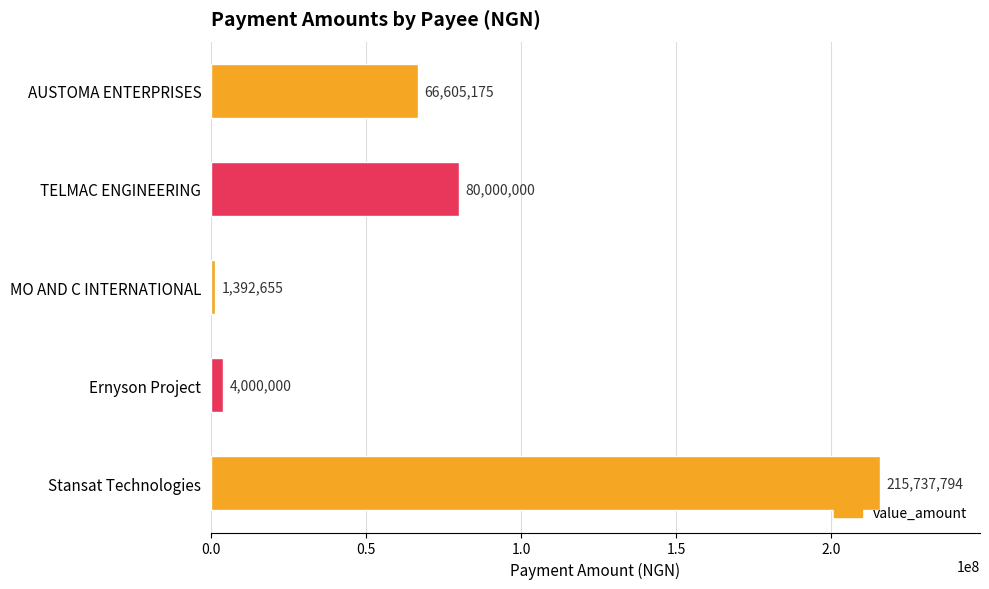

At which category does the chart reach its peak across all series?

Stansat Technologies